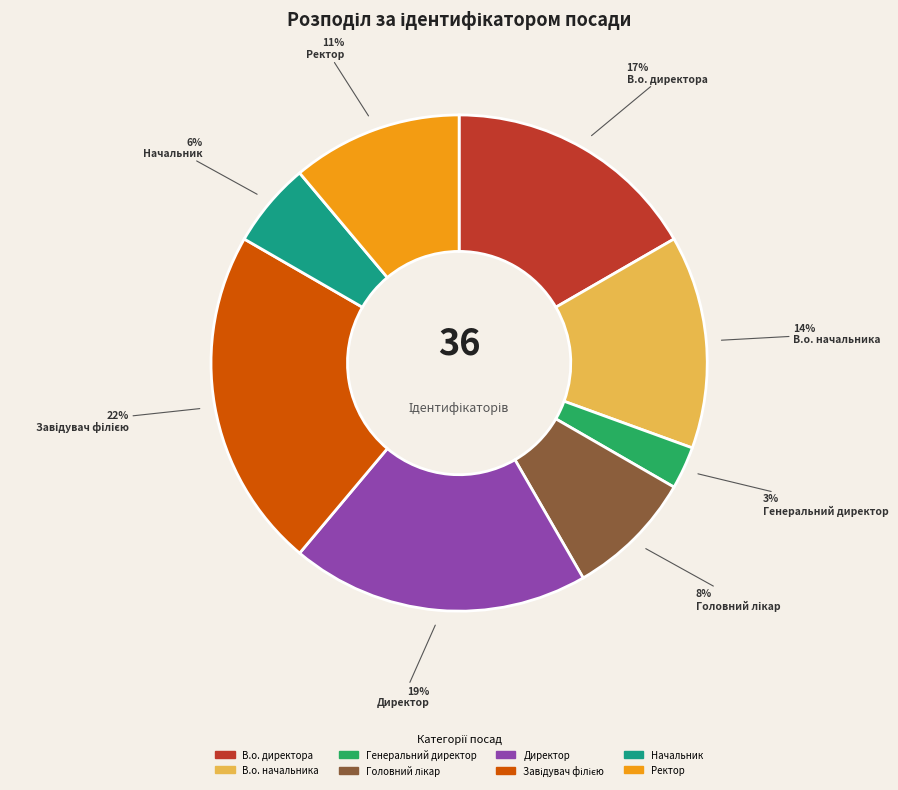

Is there any slice that represents more than half of the pie?

No